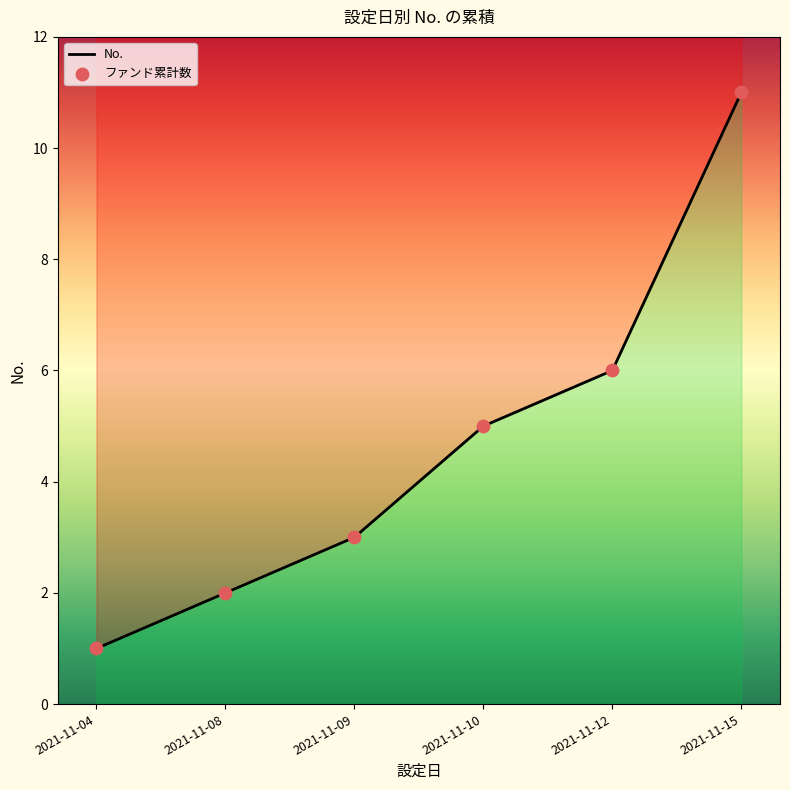

Which series has the largest total across all categories?

No.